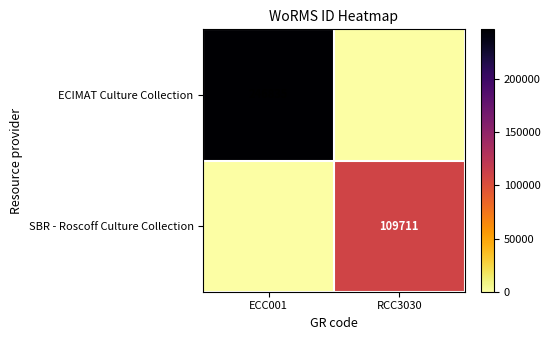

The ECIMAT Culture Collection series shows 335509 at ECC001. True or false?

False